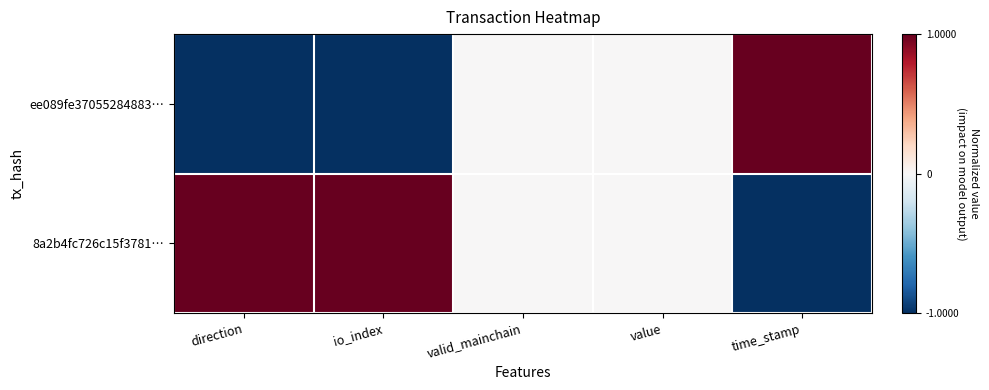

List the series in order of their overall mean, lowest first.

ee089fe37055284883…, 8a2b4fc726c15f3781…